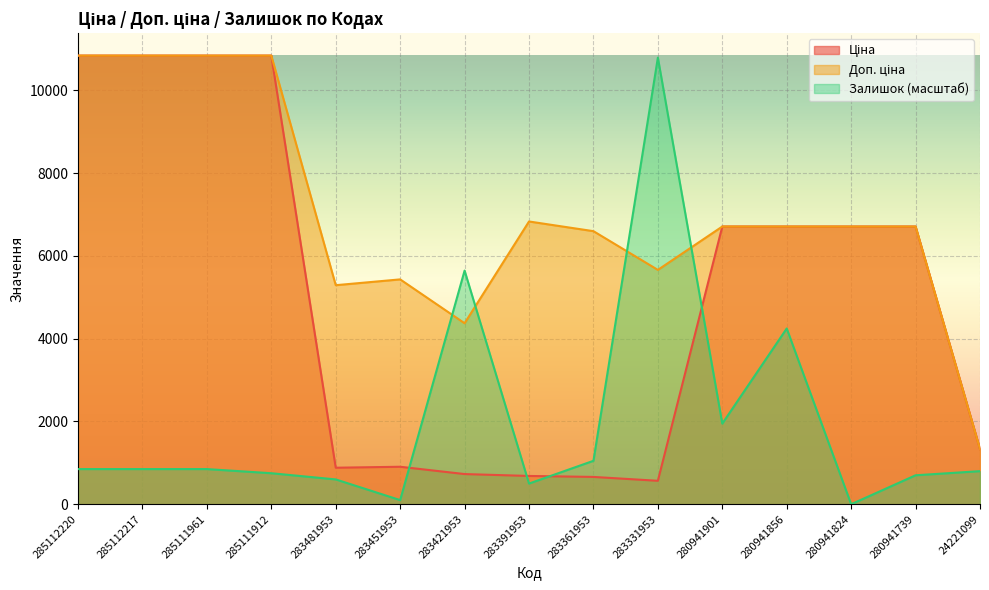

Between 285112220 and 283421953, which series saw the biggest shift?

Ціна